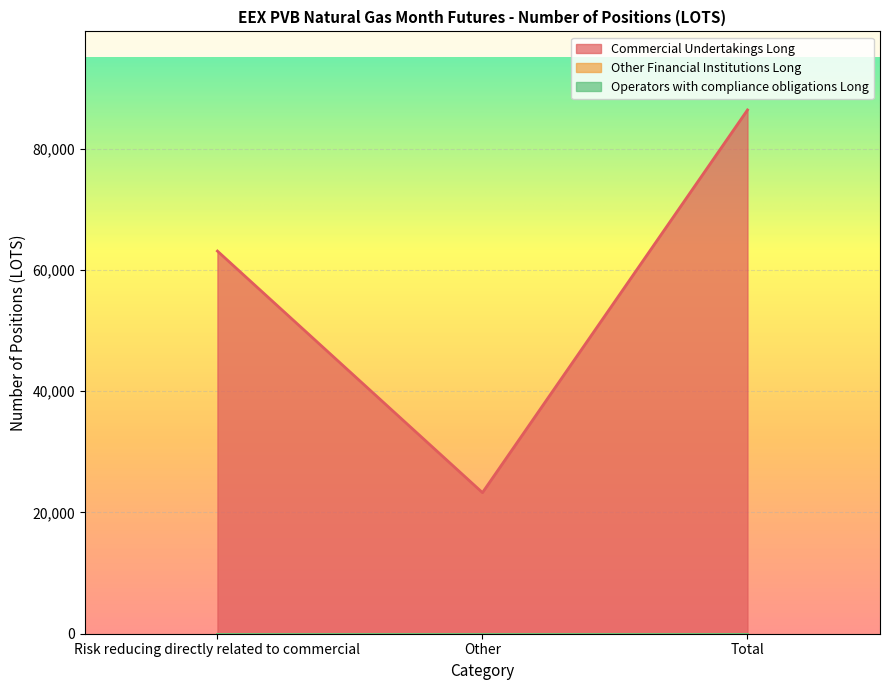

What is the maximum value shown in the chart?

86412